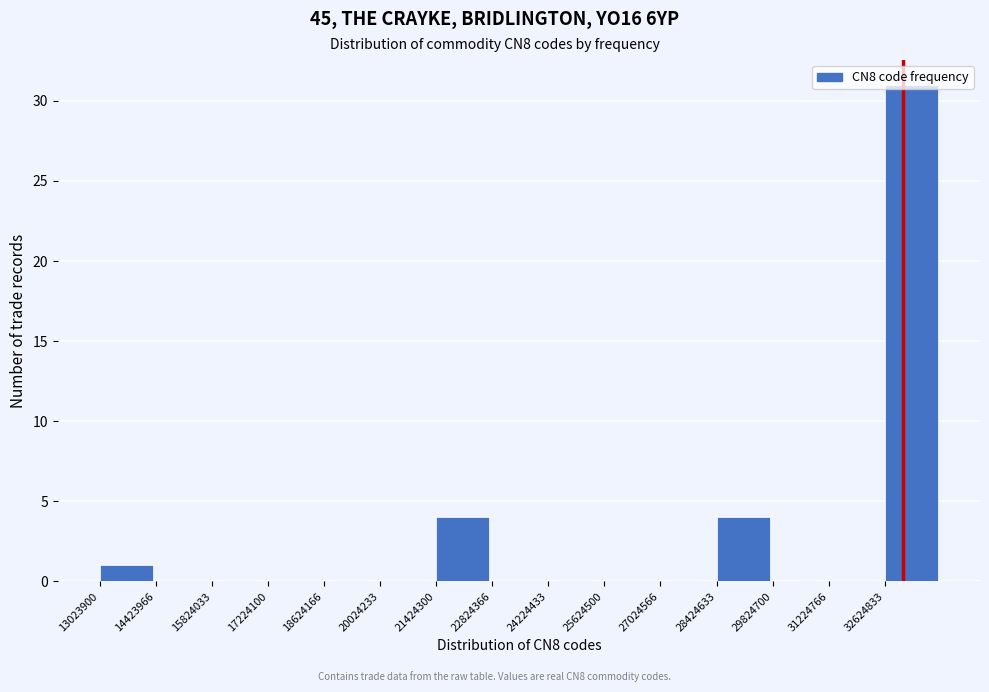

Reading left to right, list every bar in this chart as the range it spans on the x-axis followed by its height. Neither the bar edges nor the heights are printed on the chart, so give them approximately, as read against the axes.

13000000 to 14400000: 1
14400000 to 15800000: 0
15800000 to 17200000: 0
17200000 to 18600000: 0
18600000 to 20000000: 0
20000000 to 21400000: 0
21400000 to 22800000: 4
22800000 to 24200000: 0
24200000 to 25600000: 0
25600000 to 27000000: 0
27000000 to 28400000: 0
28400000 to 29800000: 4
29800000 to 31200000: 0
31200000 to 32600000: 0
32600000 to 34000000: 31